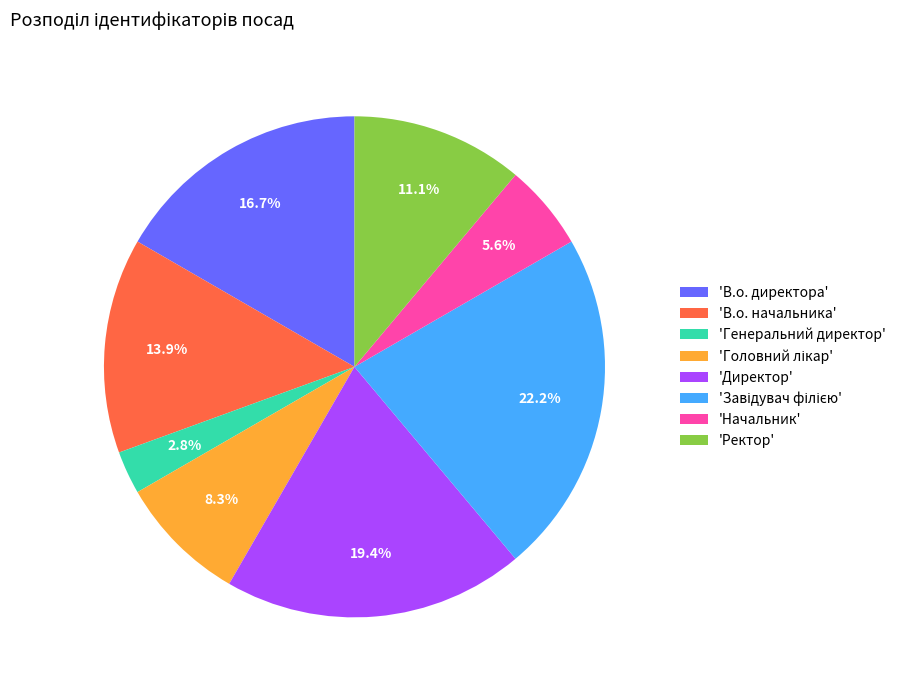

What is the ratio of the value at 'Ректор' to the value at 'В.о. начальника'?

0.8